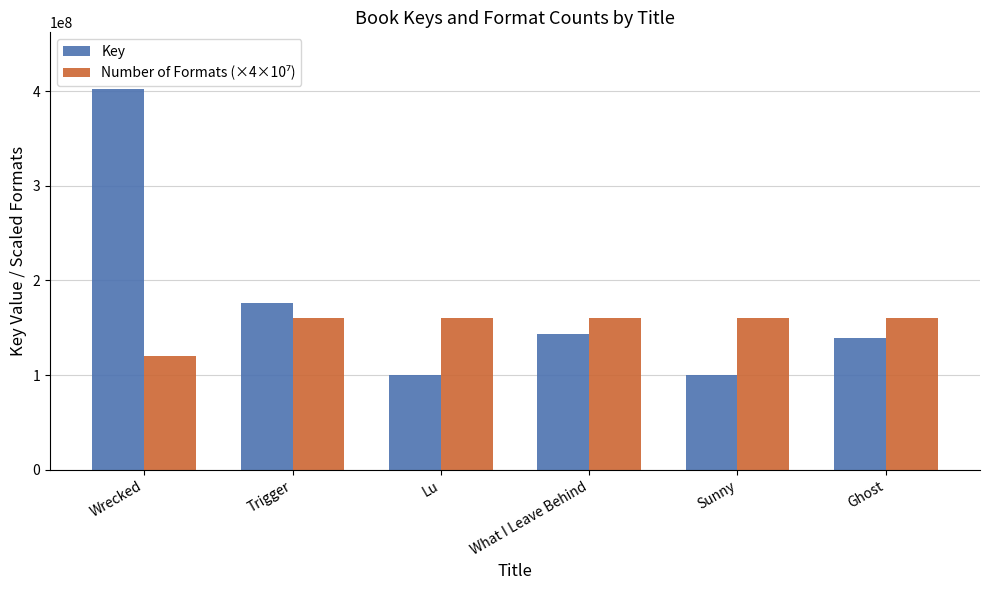

What is the difference between the Key values at Trigger and Ghost?

36193676